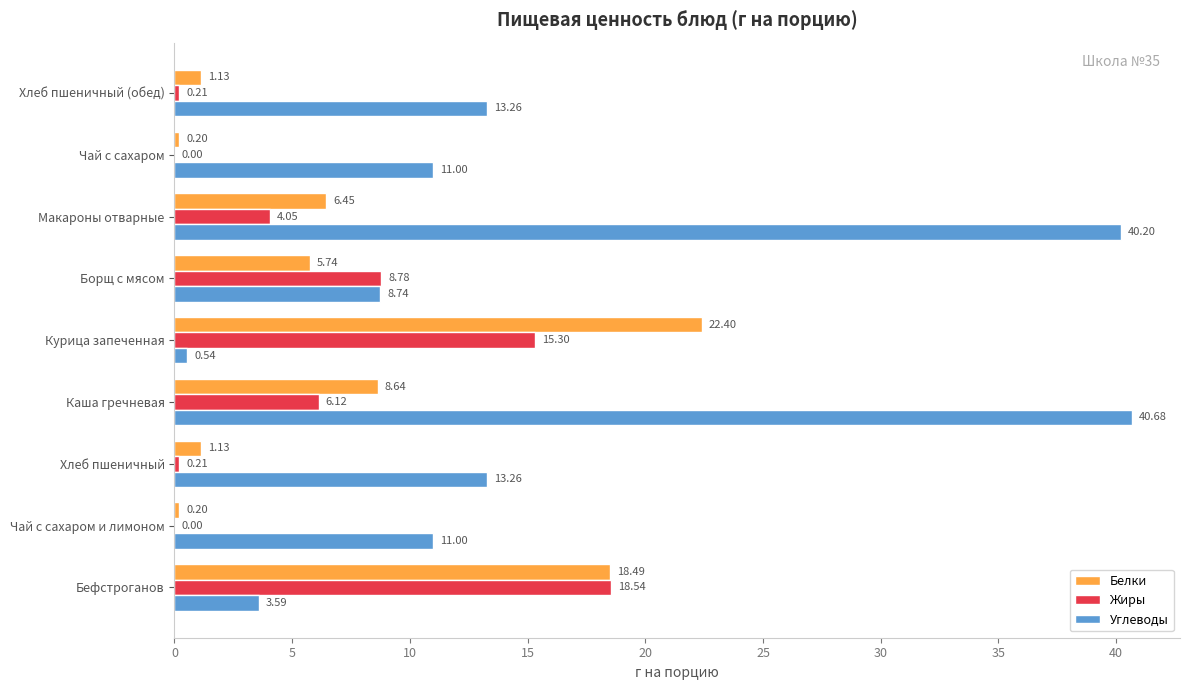

Which series changed the most between Бефстроганов and Борщ с мясом?

Белки